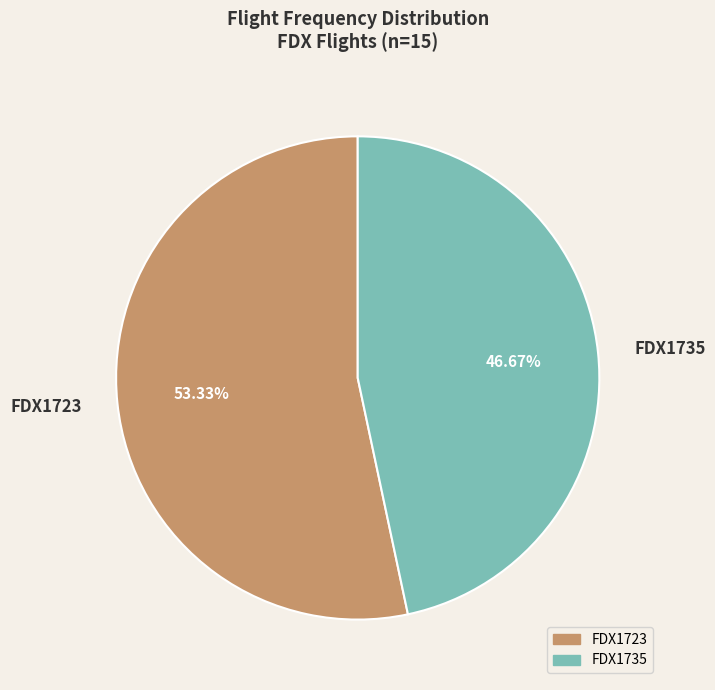

Does any single category account for the majority?

Yes